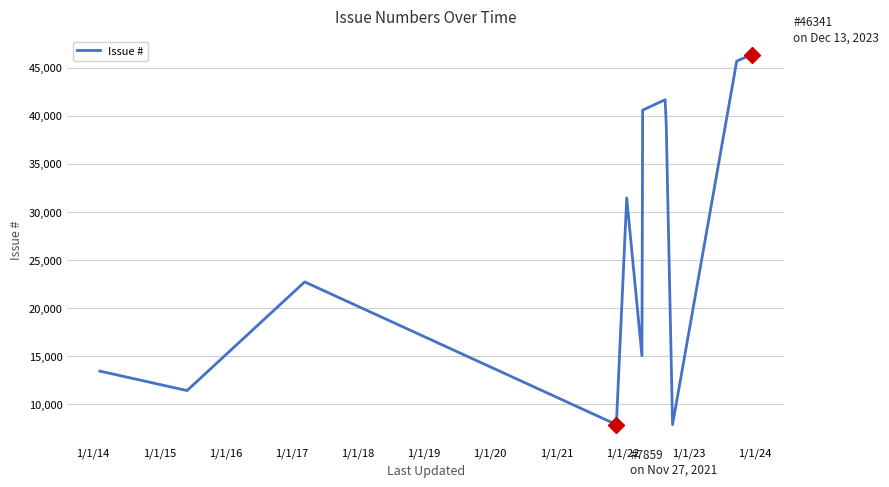

What is the minimum value shown in the chart?

7859